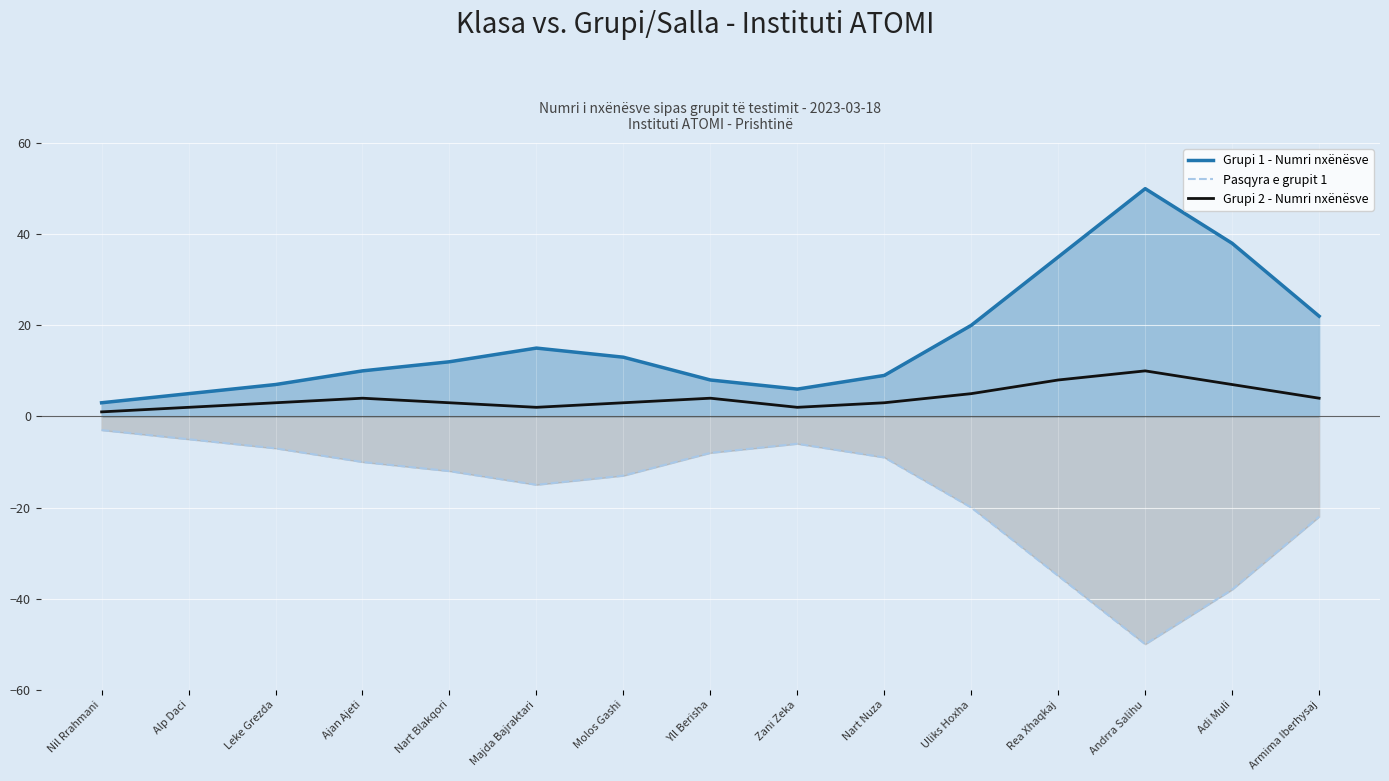

Which series changed the most between Adi Muli and Armima Iberhysaj?

Grupi 1 - Numri nxënësve